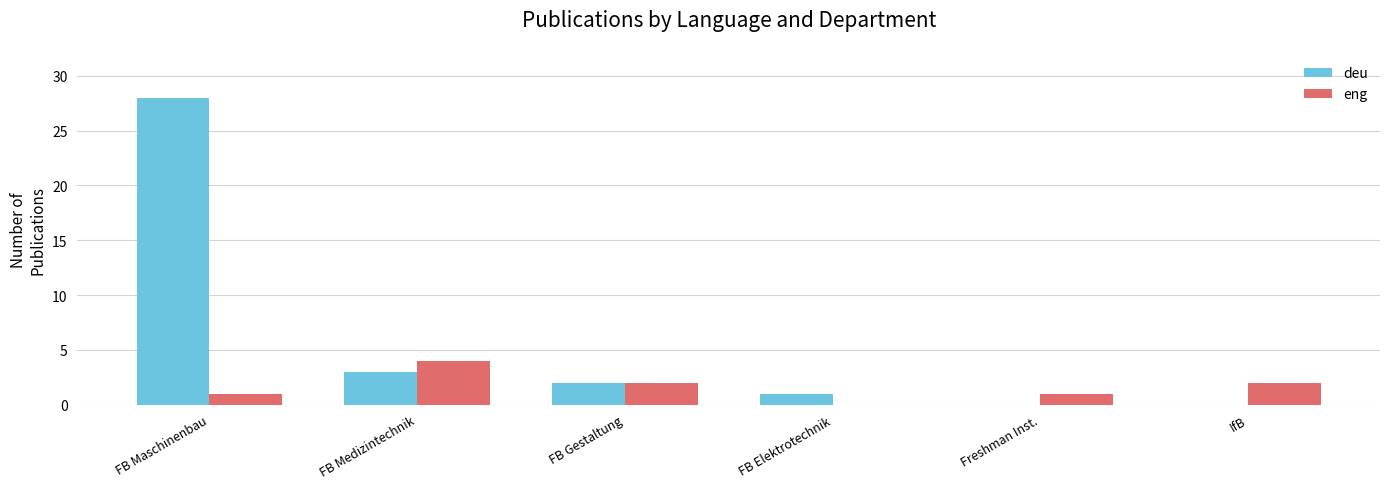

How many positive values does the eng series have?

5